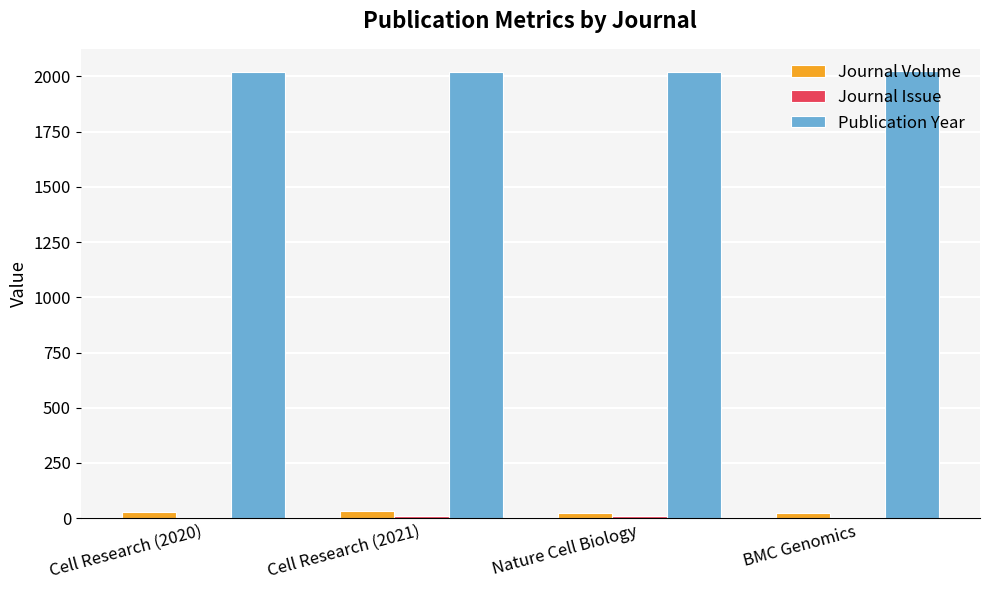

What is the sum of all Publication Year values?

8086